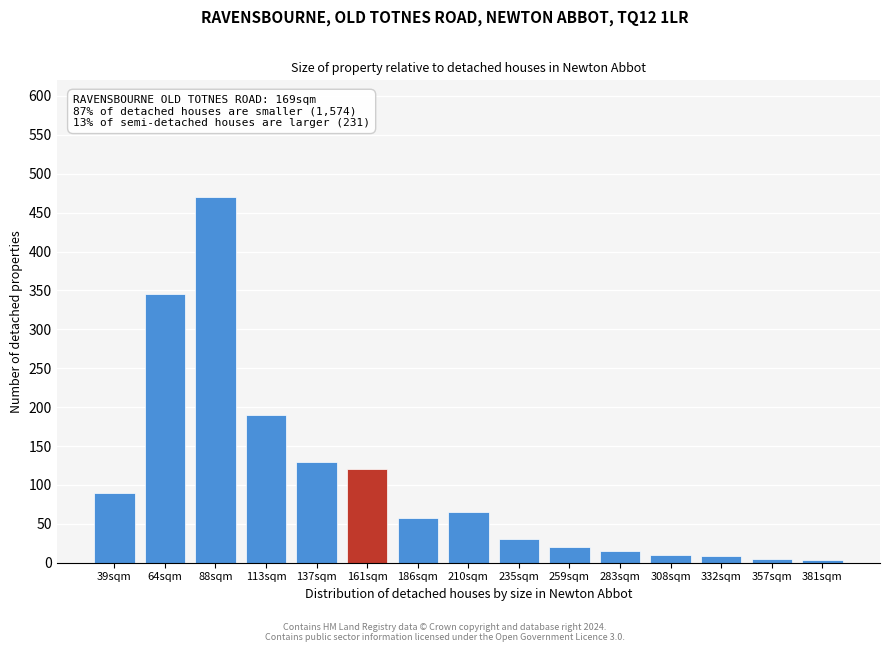

At which category does the chart reach its peak across all series?

88sqm